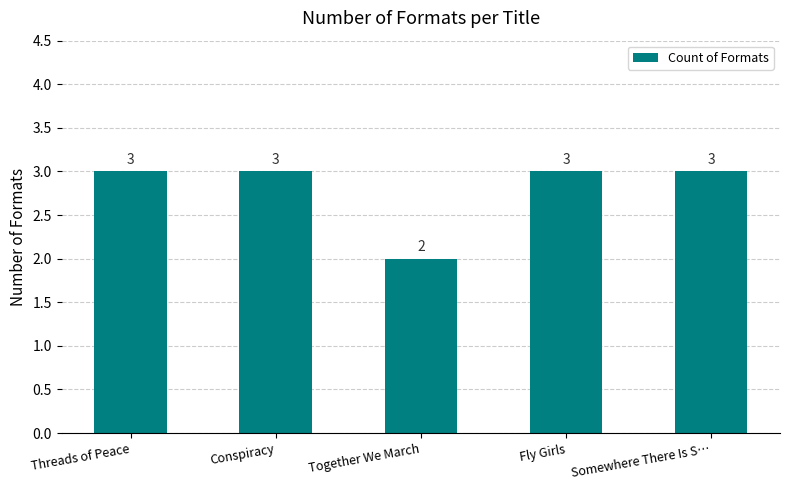

What is the greatest value displayed?

3